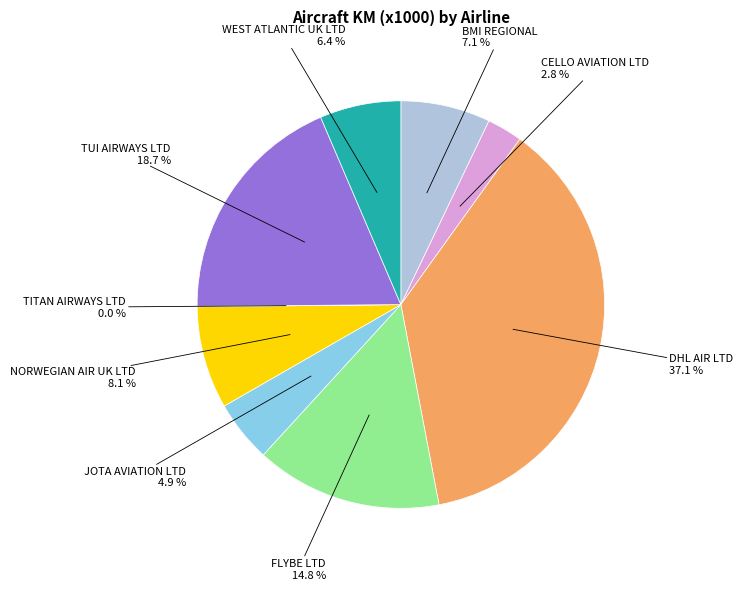

Is there a majority slice in this chart?

No